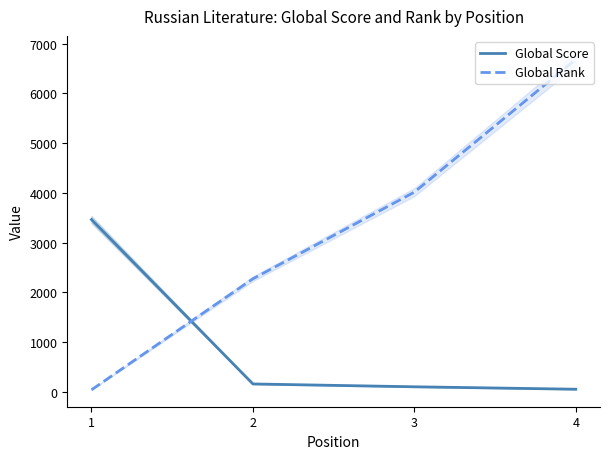

How many values in the Global Score series are below 159?

2